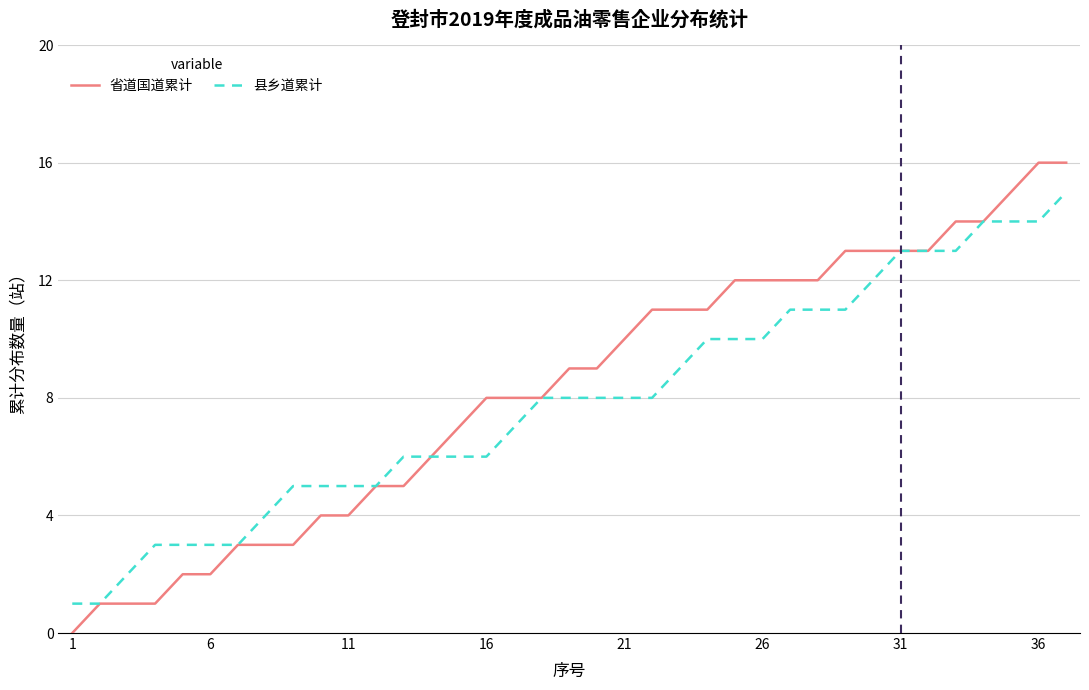

Which series has the largest range (max minus min)?

省道国道累计